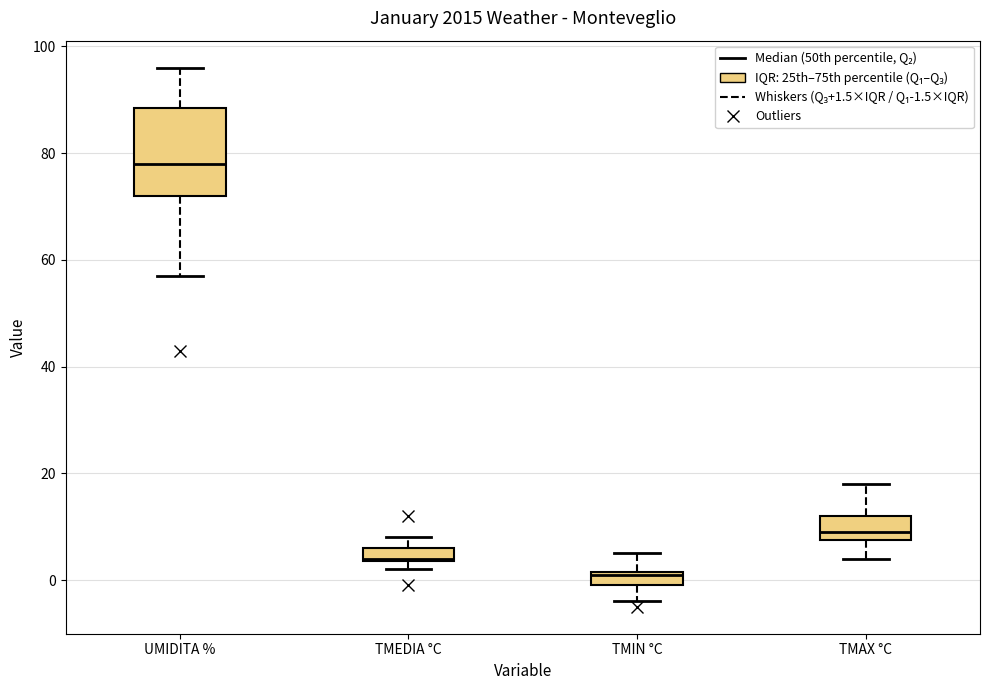

Which box is the tallest, from its lower edge to its upper edge?

UMIDITA %